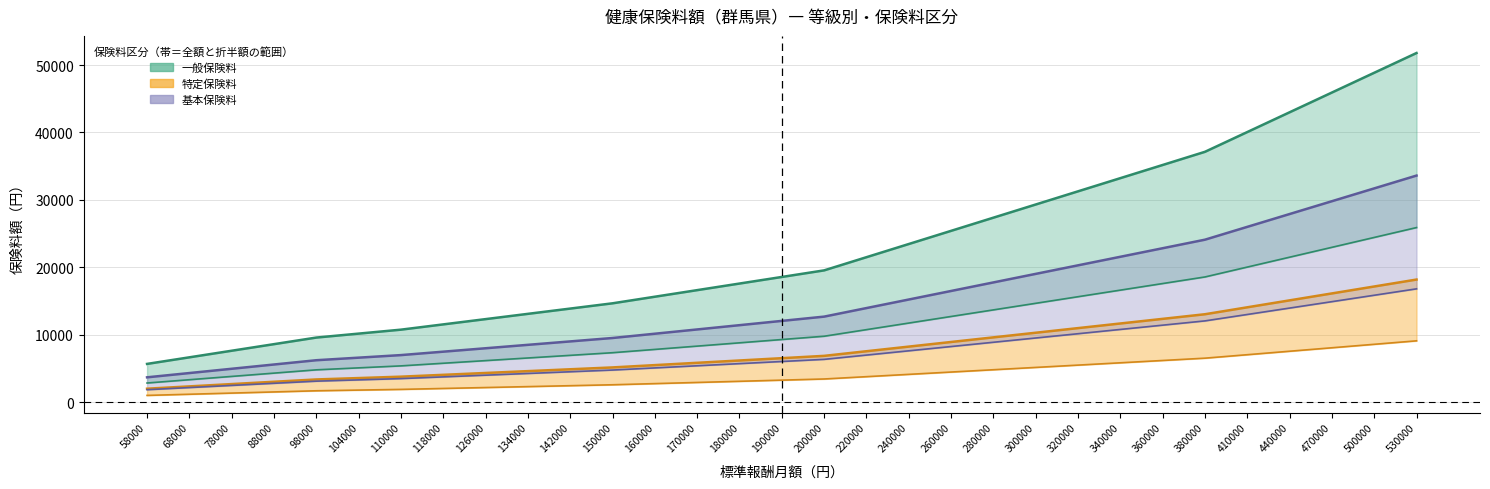

What value does the 一般保険料（全額） series have at 320000?

31264.0